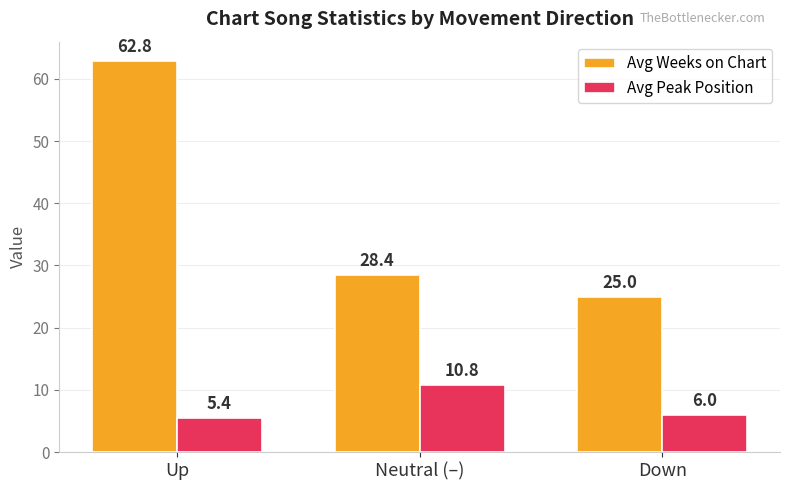

Reading right to left, extract all data points from this chart.

Avg Weeks on Chart: Down=25.0	Neutral (–)=28.4	Up=62.8
Avg Peak Position: Down=6.0	Neutral (–)=10.8	Up=5.4